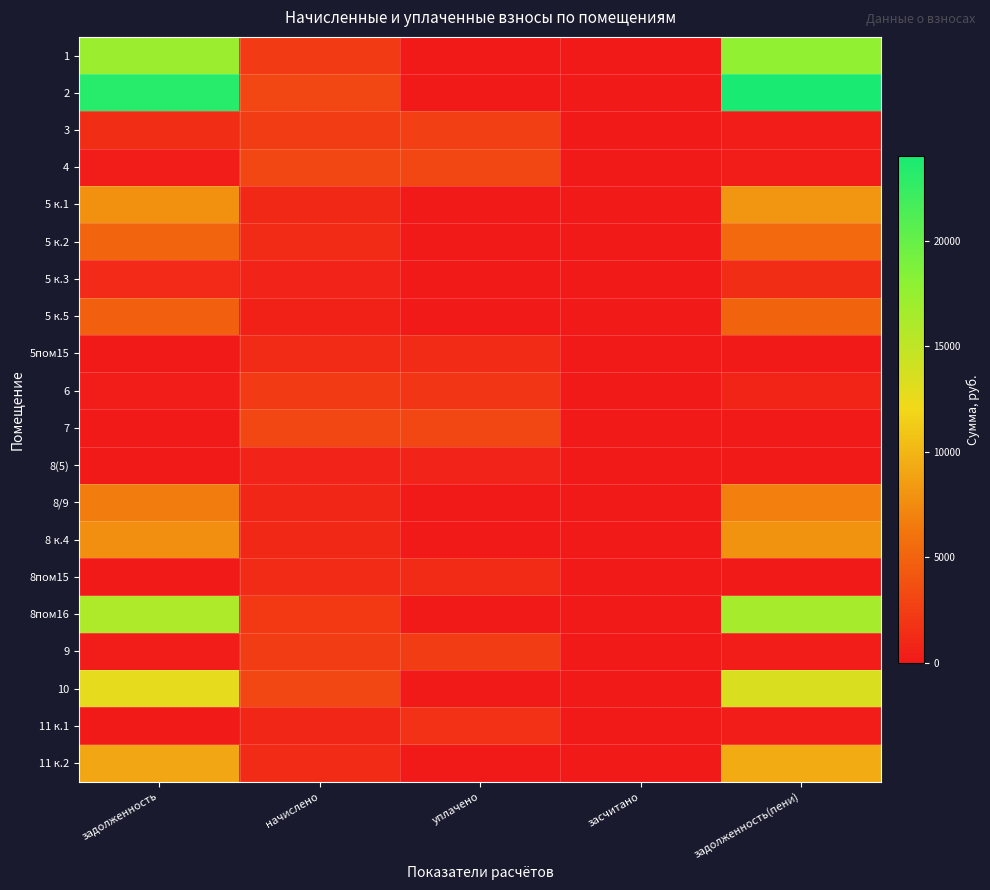

At how many categories does at least one series exceed 10395?

2